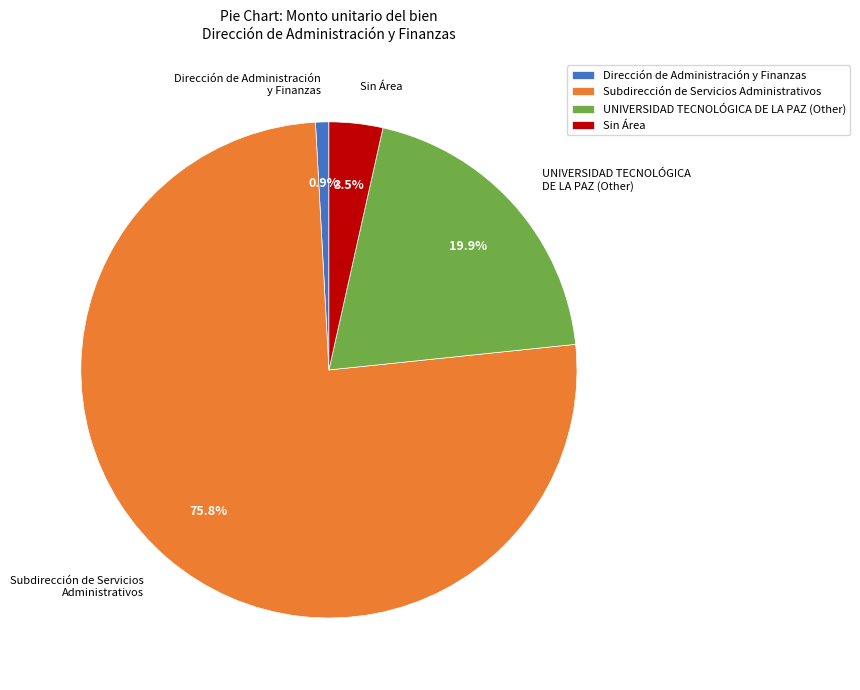

What percentage is NOT represented by UNIVERSIDAD TECNOLÓGICA DE LA PAZ (Other)?

80.1%